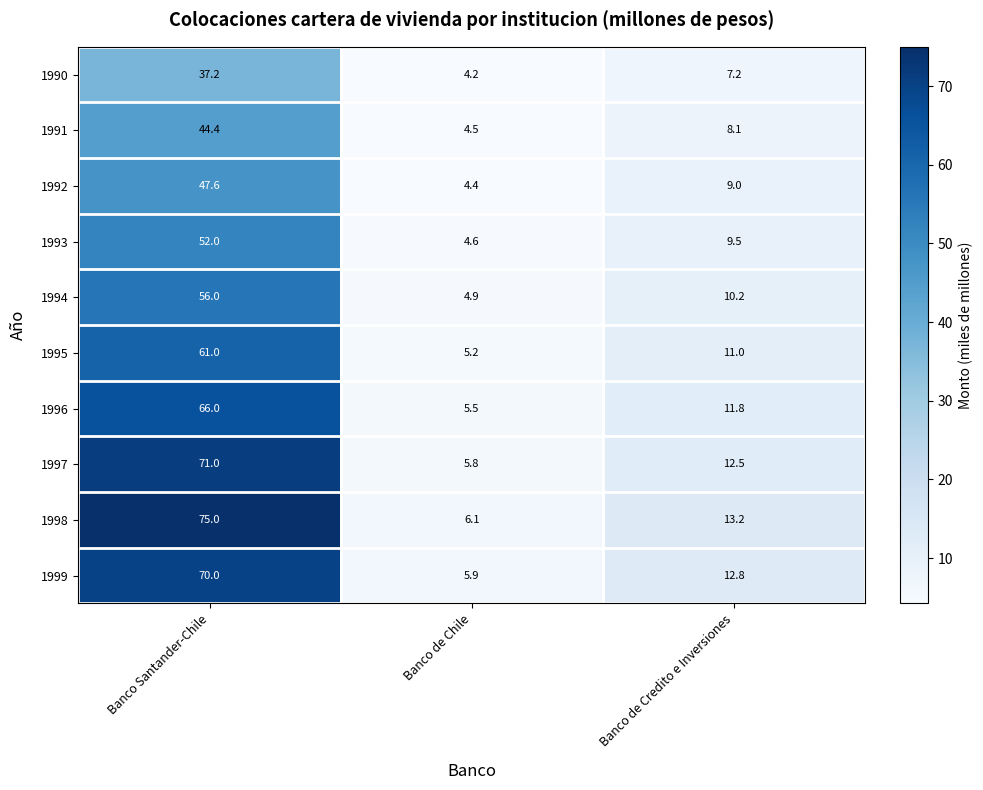

List the series in order of their peak value, highest first.

1998, 1997, 1999, 1996, 1995, 1994, 1993, 1992, 1991, 1990